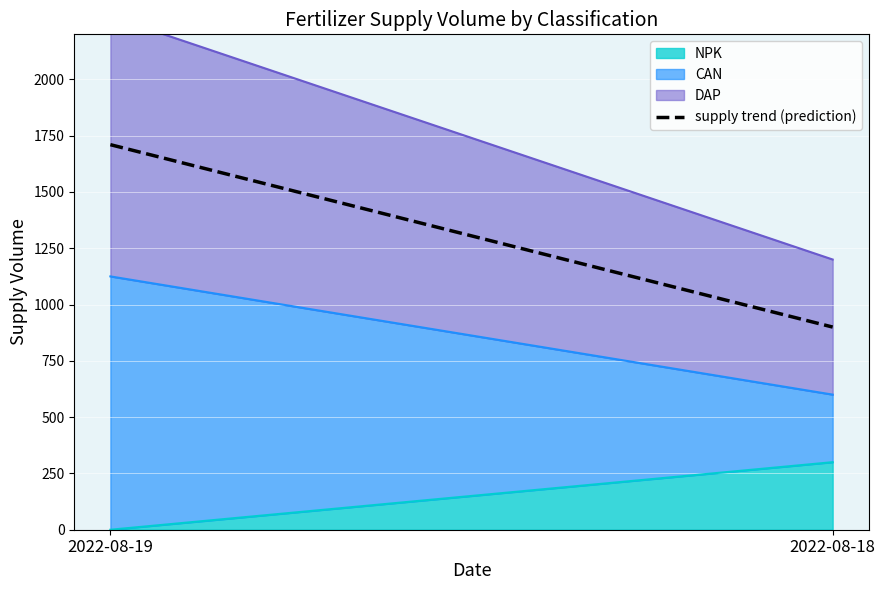

Count the values in the range 900 to 1710.

2